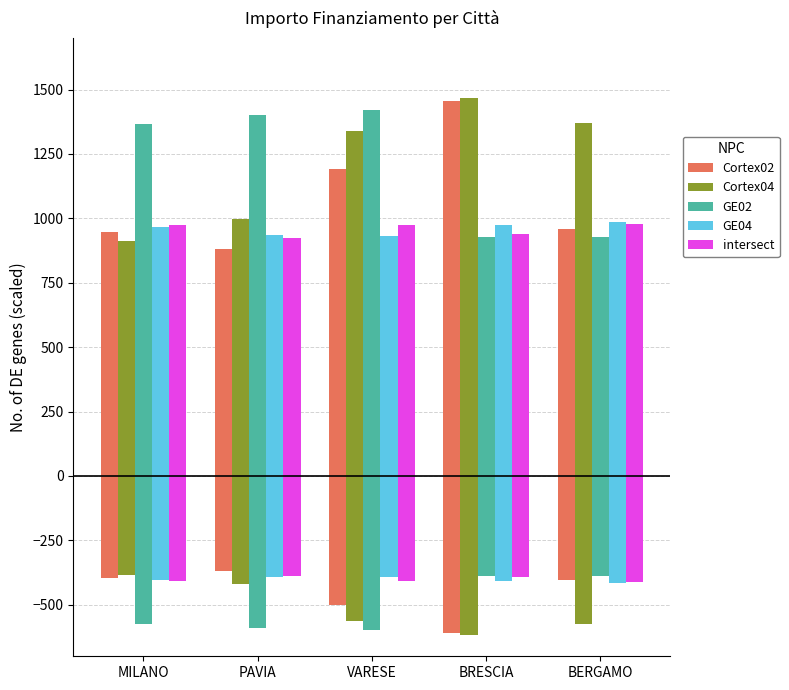

Count the number of data series in this chart.

5